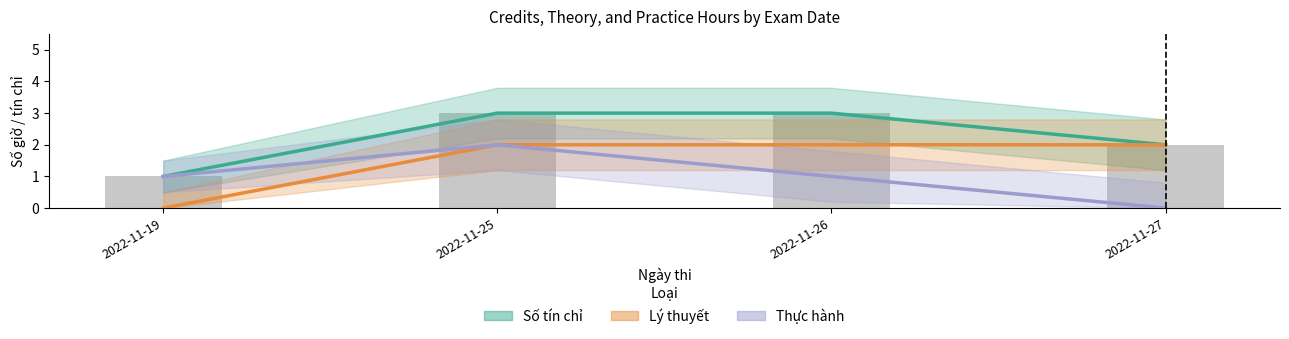

At which label is Số tín chỉ closest to 2?

2022-11-27